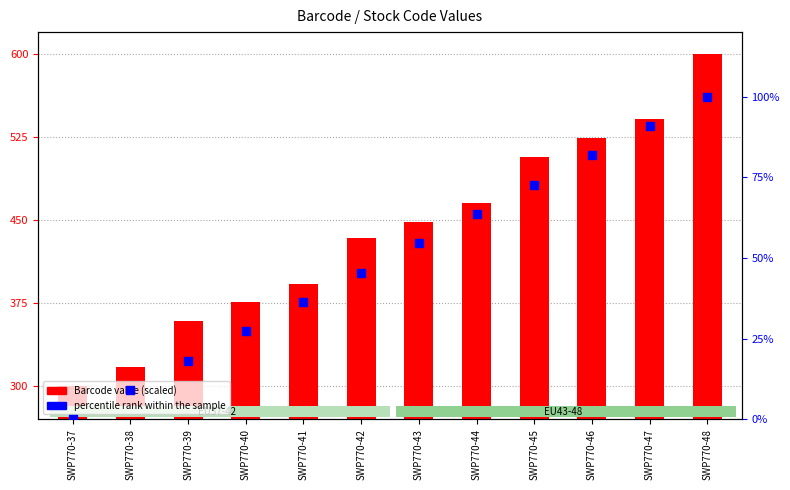

Which series contains the highest Y value?

Barcode value (scaled)